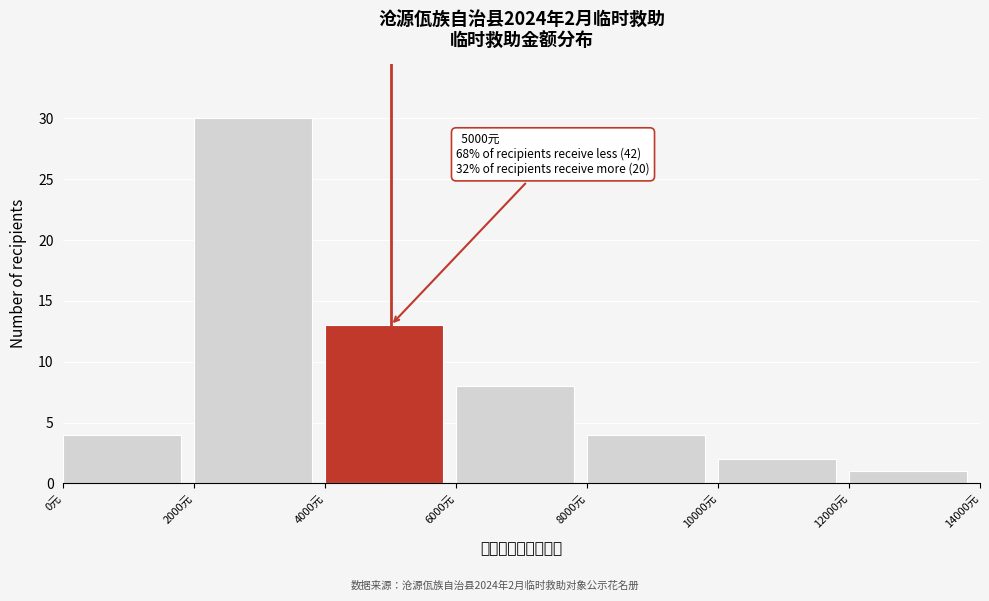

Which range on the x-axis has the tallest bar?

2000 to 4000